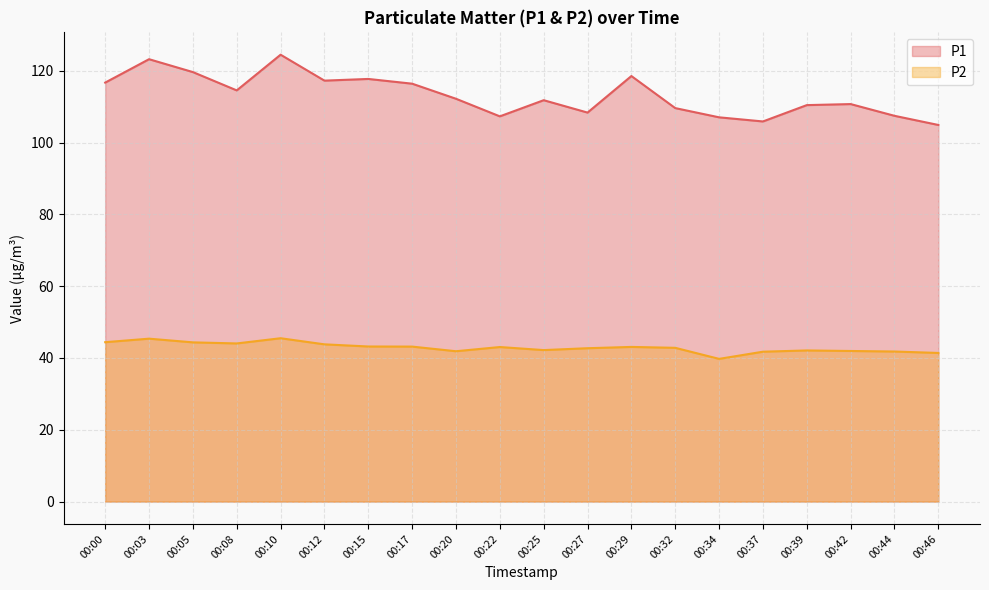

Which has a higher value, 00:32 or 00:05?

00:05